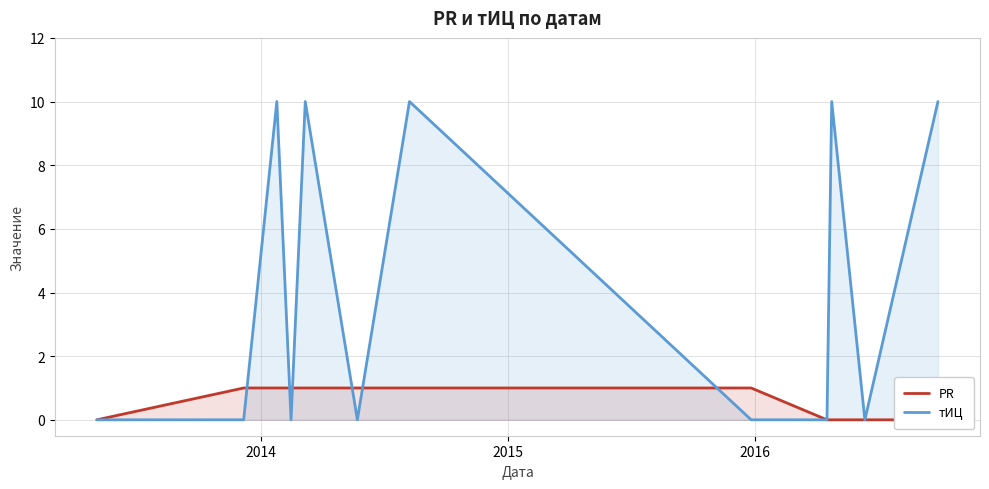

What is the highest value of the тИЦ series?

10